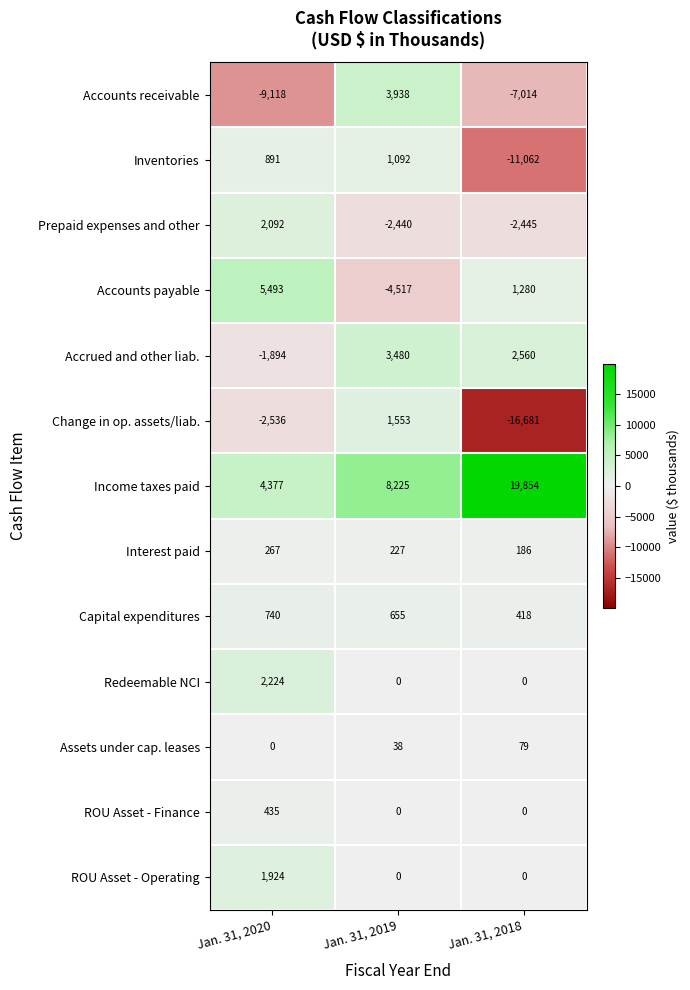

Count the number of data series in this chart.

13